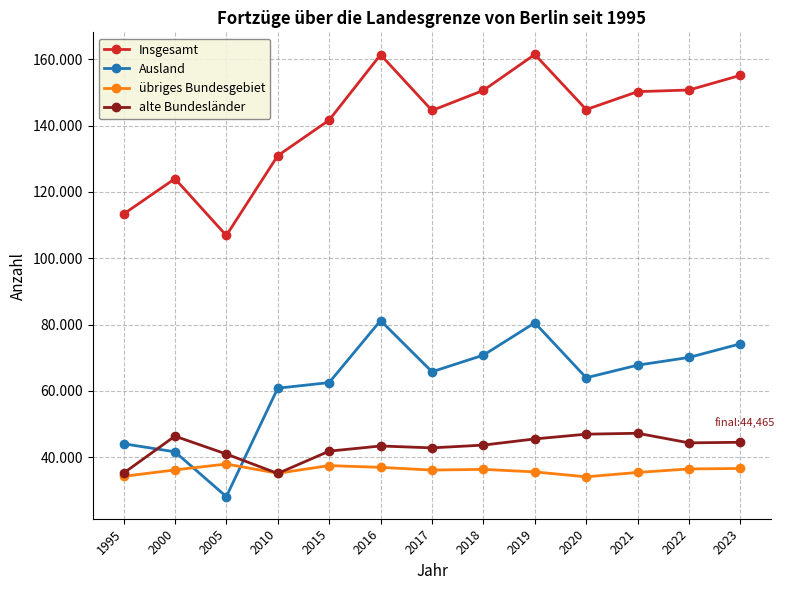

What are all the series names shown in the legend?

Insgesamt, Ausland, übriges Bundesgebiet, alte Bundesländer